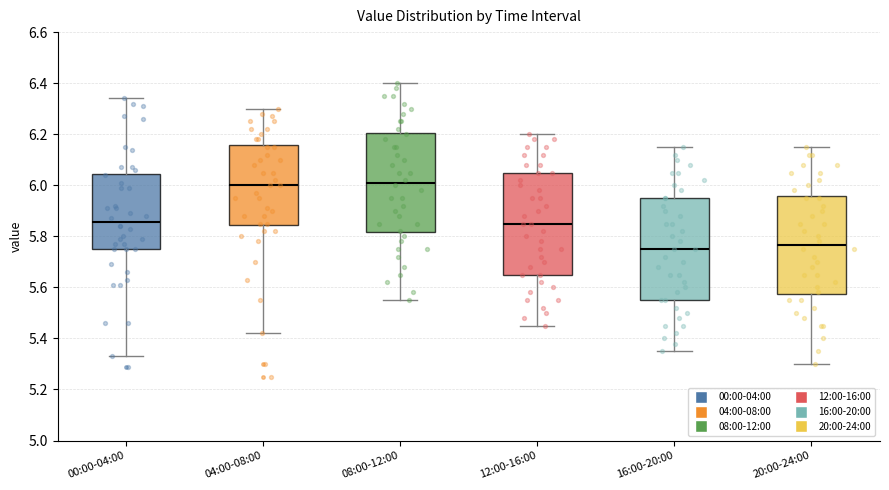

Reading left to right, transcribe this box plot: for each box, give where its median line is, the range the box spans, and where its two whiskers end, as read against the y-axis. The values are not printed on the chart, so give them approximately, as read against the axis.

00:00-04:00: median 5.86, box 5.76 to 6.04, whiskers 5.34 to 6.34
04:00-08:00: median 6.00, box 5.84 to 6.16, whiskers 5.42 to 6.30
08:00-12:00: median 6.02, box 5.82 to 6.20, whiskers 5.56 to 6.40
12:00-16:00: median 5.86, box 5.66 to 6.06, whiskers 5.46 to 6.20
16:00-20:00: median 5.76, box 5.56 to 5.96, whiskers 5.36 to 6.16
20:00-24:00: median 5.76, box 5.58 to 5.96, whiskers 5.30 to 6.16